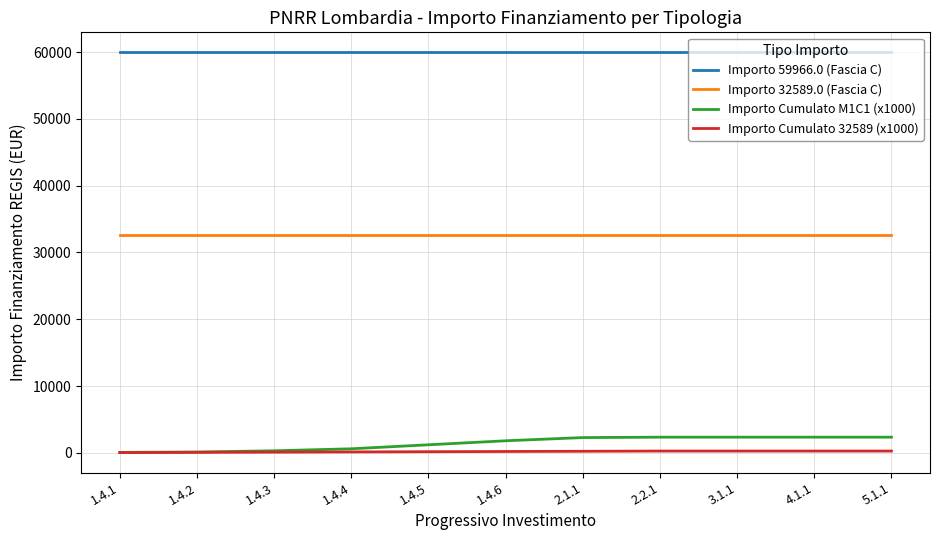

What is the difference between the highest and lowest values at 3.1.1?

59705.3